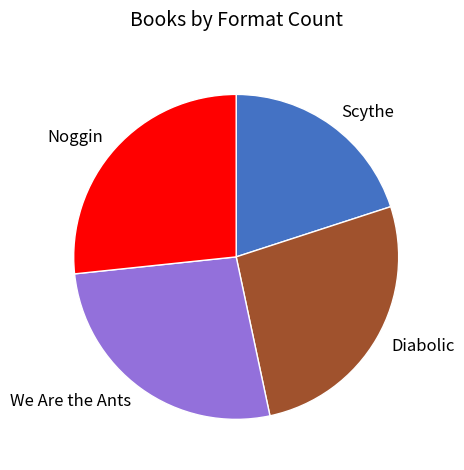

Is it true that Diabolic is 27% of the pie?

True